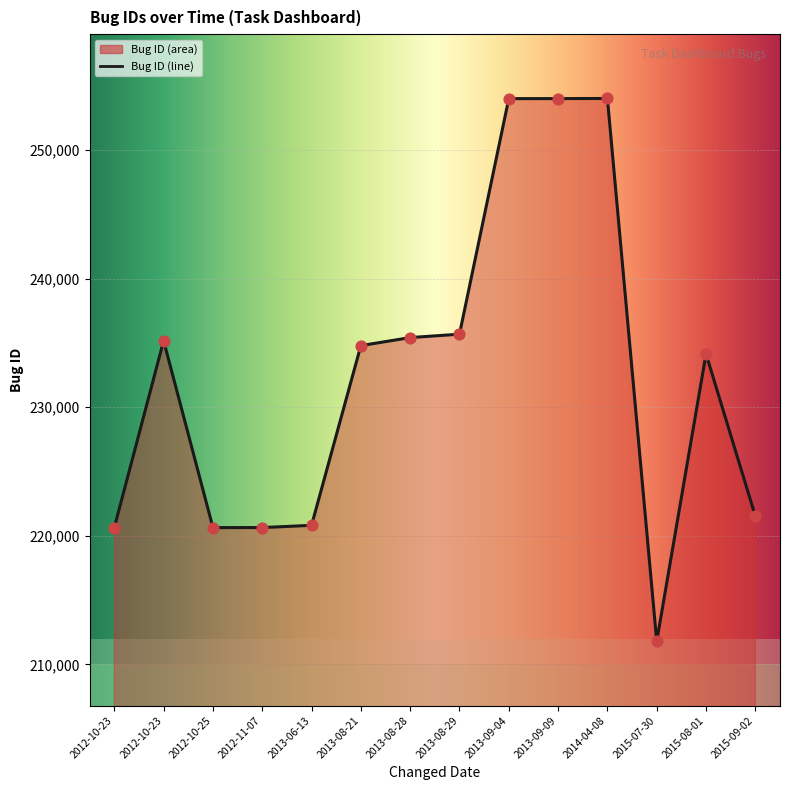

What is the ratio of the value at 2012-11-07 to the value at 2015-09-02?

1.0